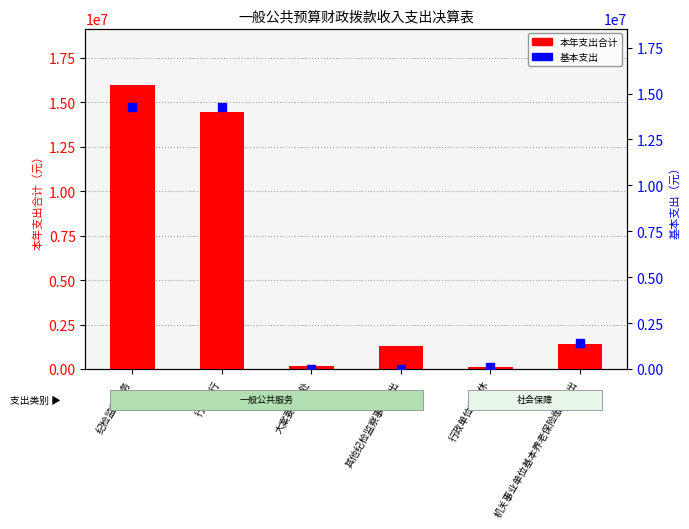

Which series has the largest Y range (max minus min)?

本年支出合计